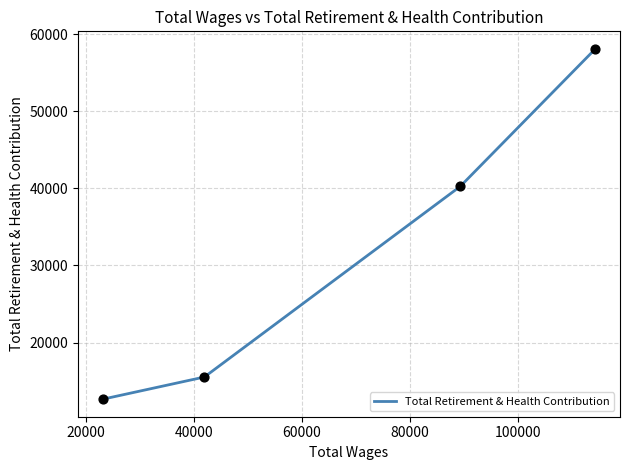

What is the average value?

31629